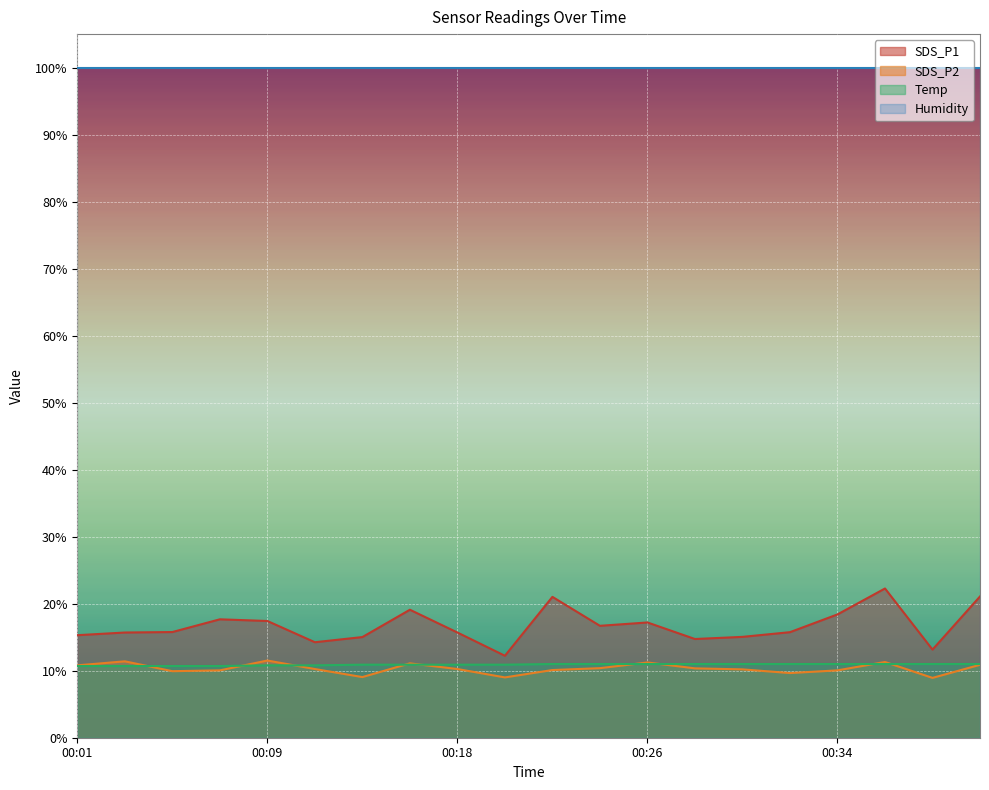

Which series has the largest total across all categories?

Humidity